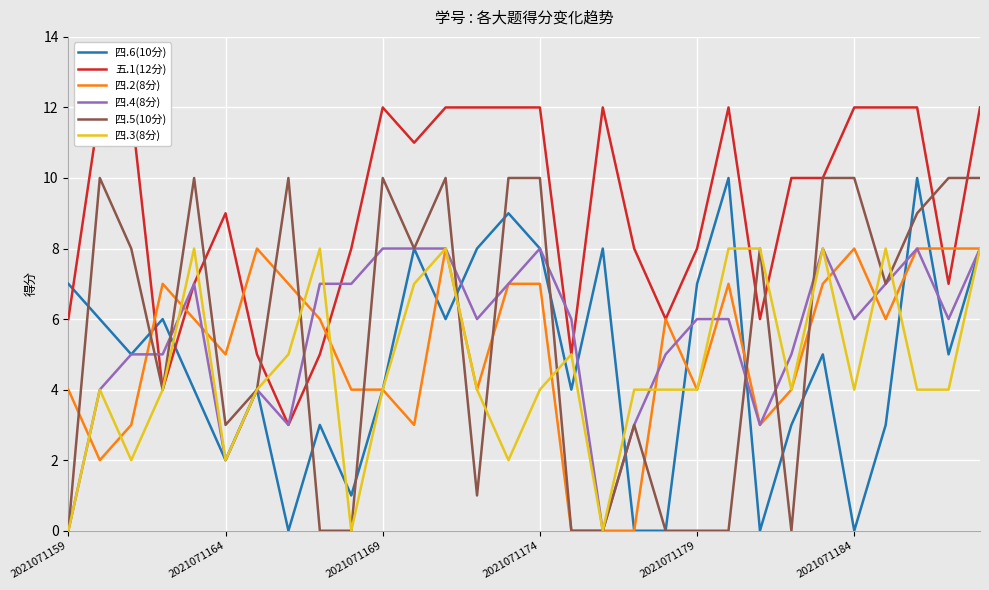

The value of 五.1(12分) at 24 is 16. True or false?

False